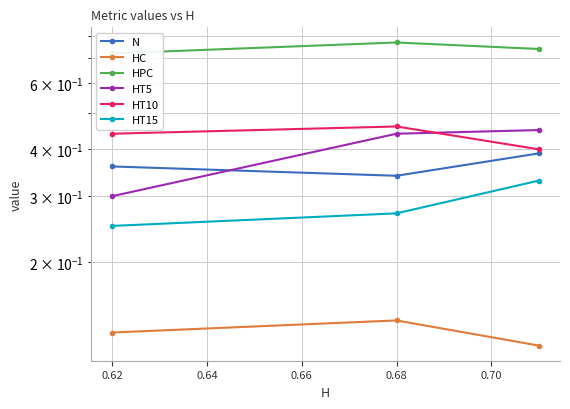

Is the value of HT15 at 0.64 greater than the value of HT10 at 0.64?

No